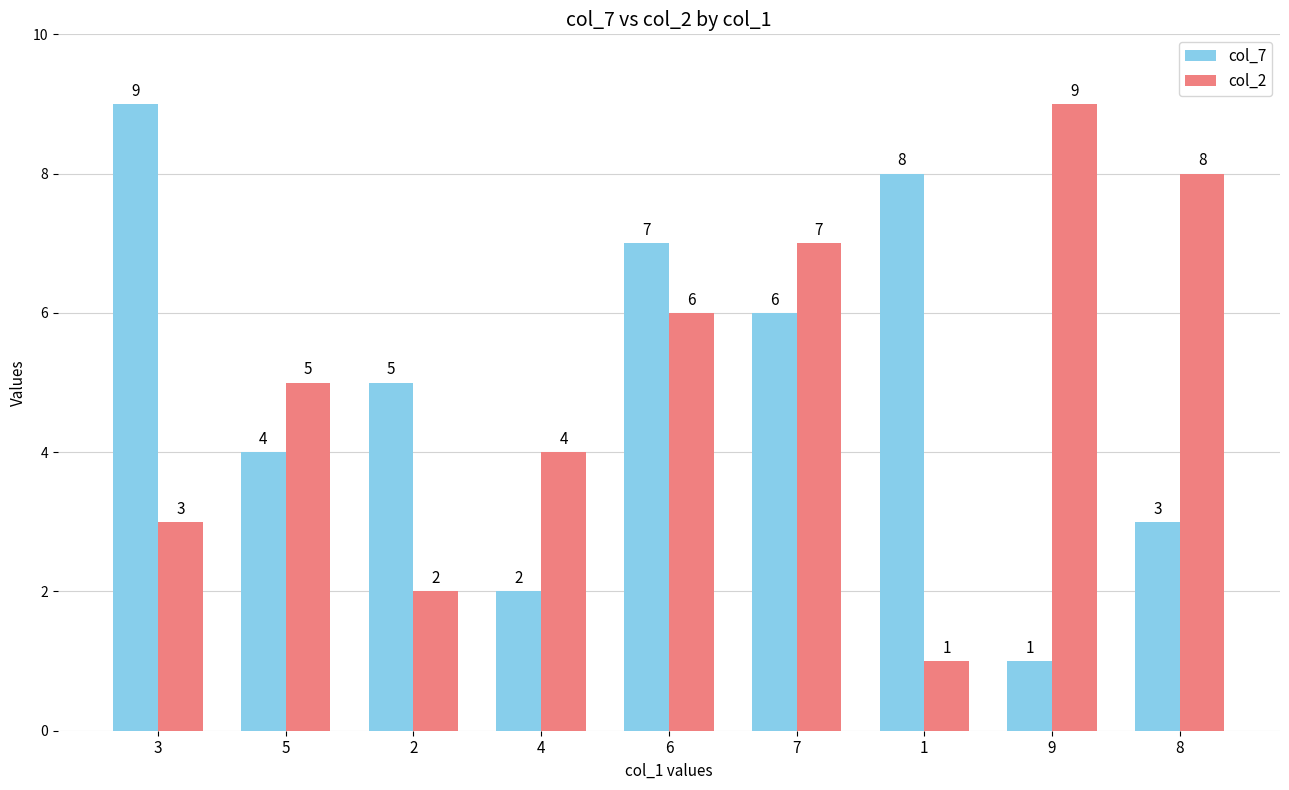

What is the total value across all series at 4?

6